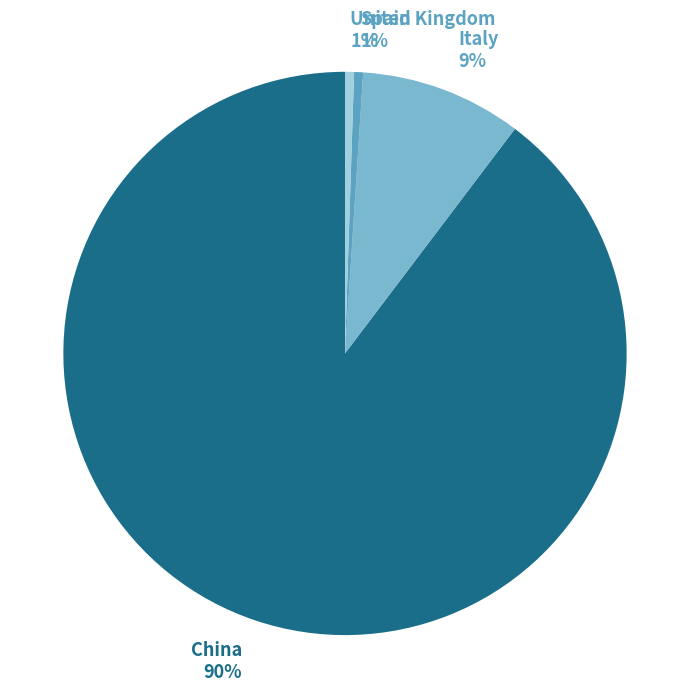

How many slices are in this pie chart?

4